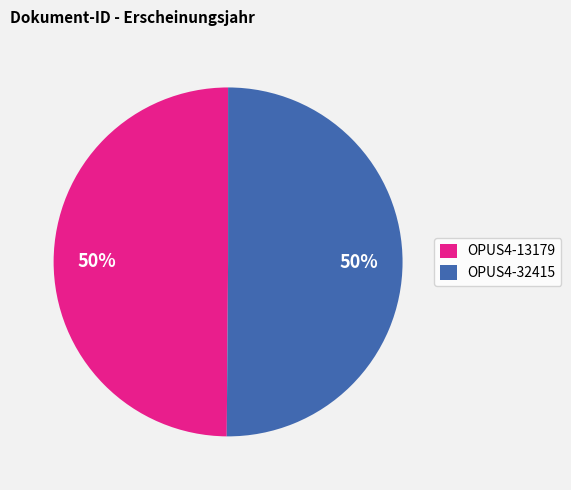

Is the sum of OPUS4-13179 and OPUS4-32415 greater than half?

Yes